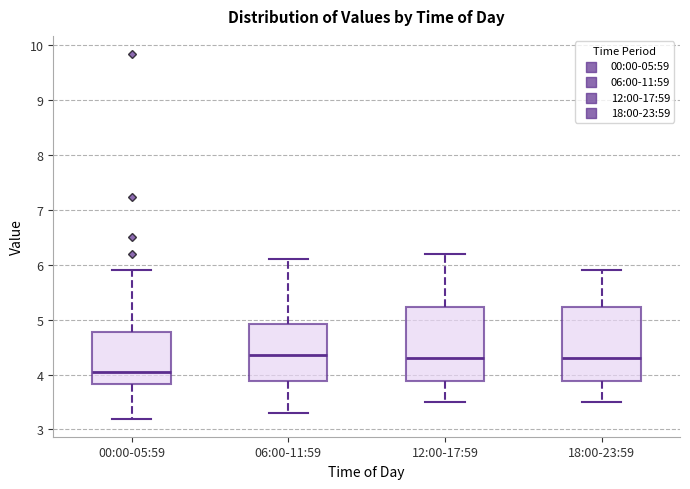

Reading left to right, transcribe this box plot: for each box, give where its median line is, the range the box spans, and where its two whiskers end, as read against the y-axis. The values are not printed on the chart, so give them approximately, as read against the axis.

00:00-05:59: median 4.1, box 3.8 to 4.8, whiskers 3.2 to 5.9
06:00-11:59: median 4.4, box 3.9 to 4.9, whiskers 3.3 to 6.1
12:00-17:59: median 4.3, box 3.9 to 5.2, whiskers 3.5 to 6.2
18:00-23:59: median 4.3, box 3.9 to 5.2, whiskers 3.5 to 5.9